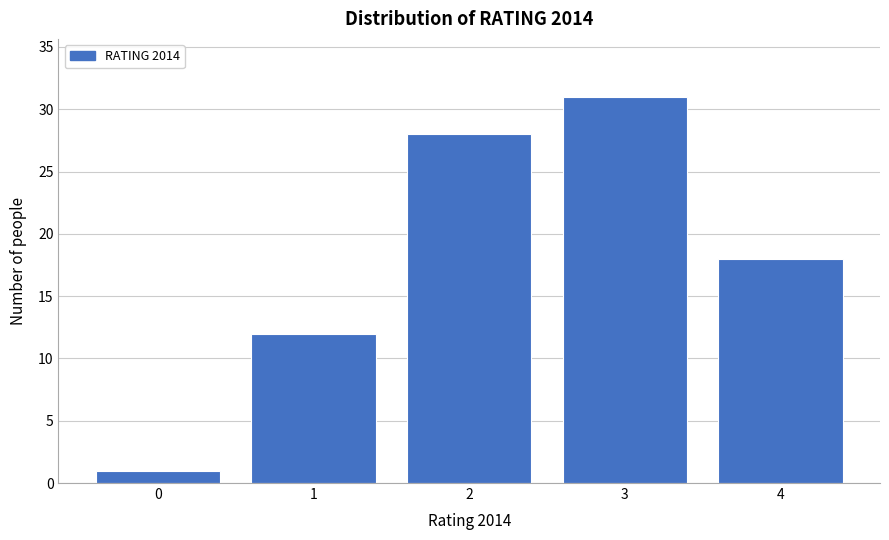

Reading left to right, list all the values displayed in this chart.

0=1	1=12	2=28	3=31	4=18